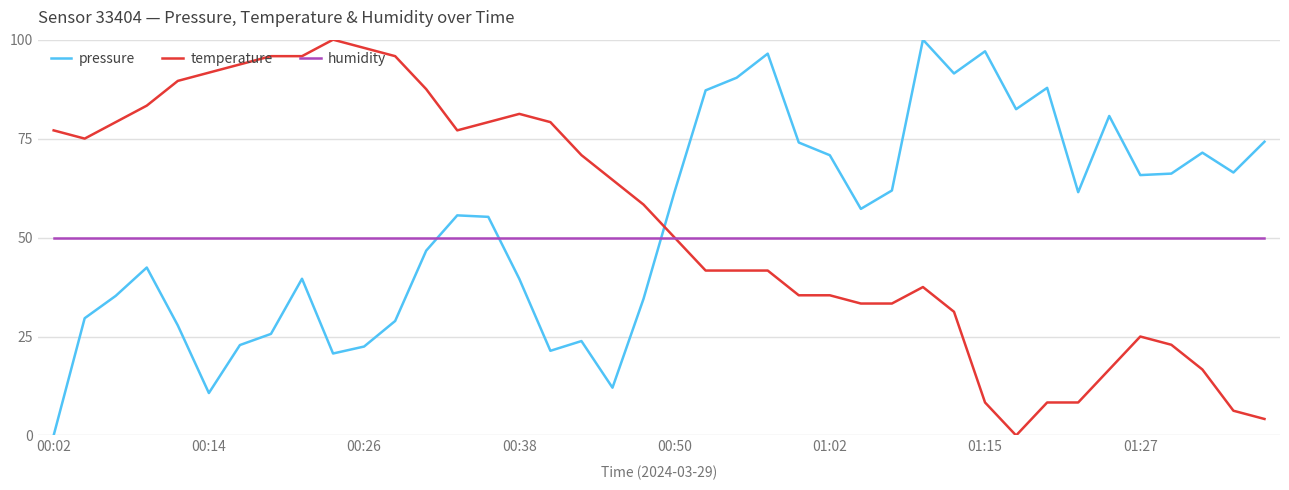

What is the greatest value displayed?

100.0